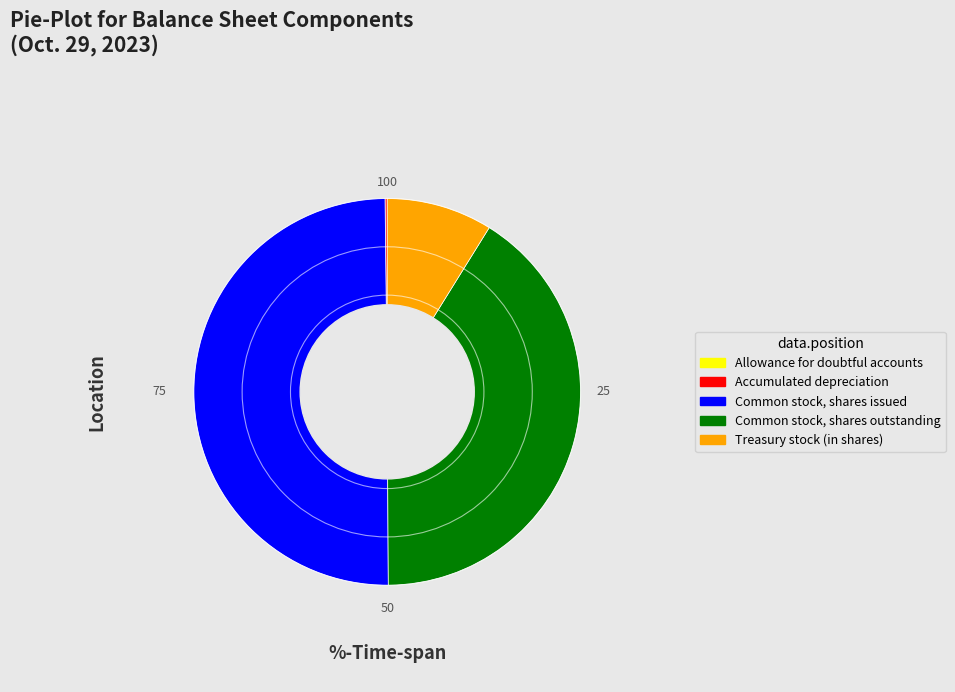

What is the ratio of the value at Common stock, shares issued to the value at Treasury stock (in shares)?

5.6